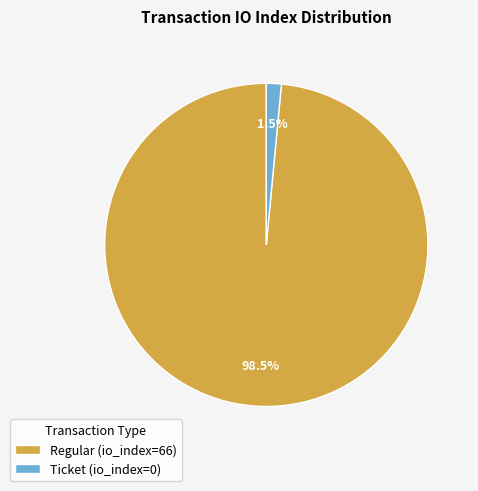

Is Regular (io_index=66) the majority of the pie?

Yes